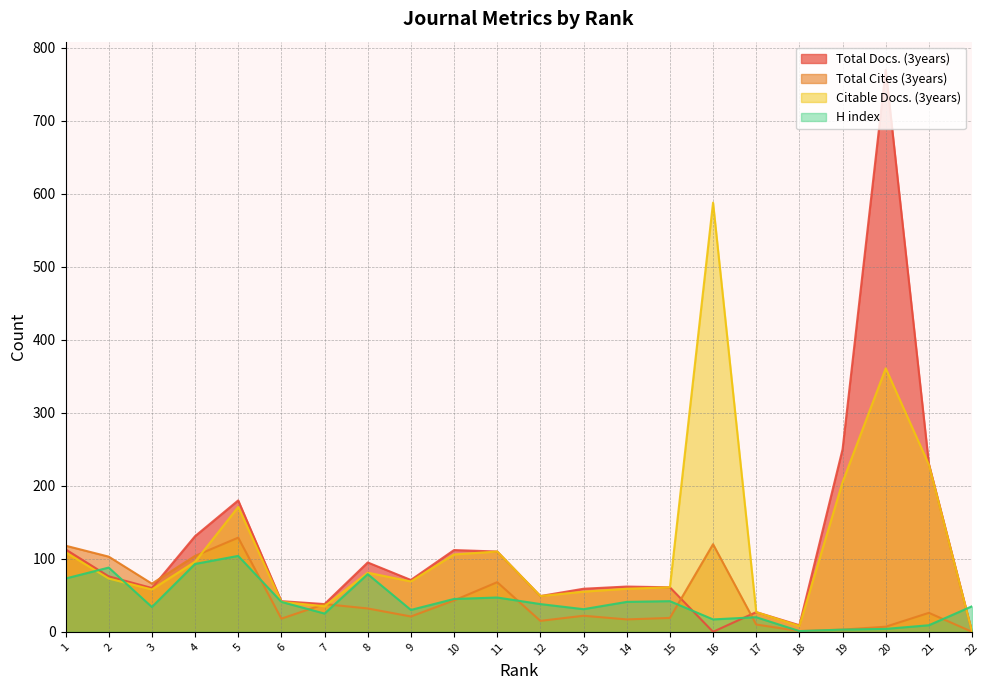

List the series in order of their peak value, lowest first.

H index, Total Cites (3years), Citable Docs. (3years), Total Docs. (3years)